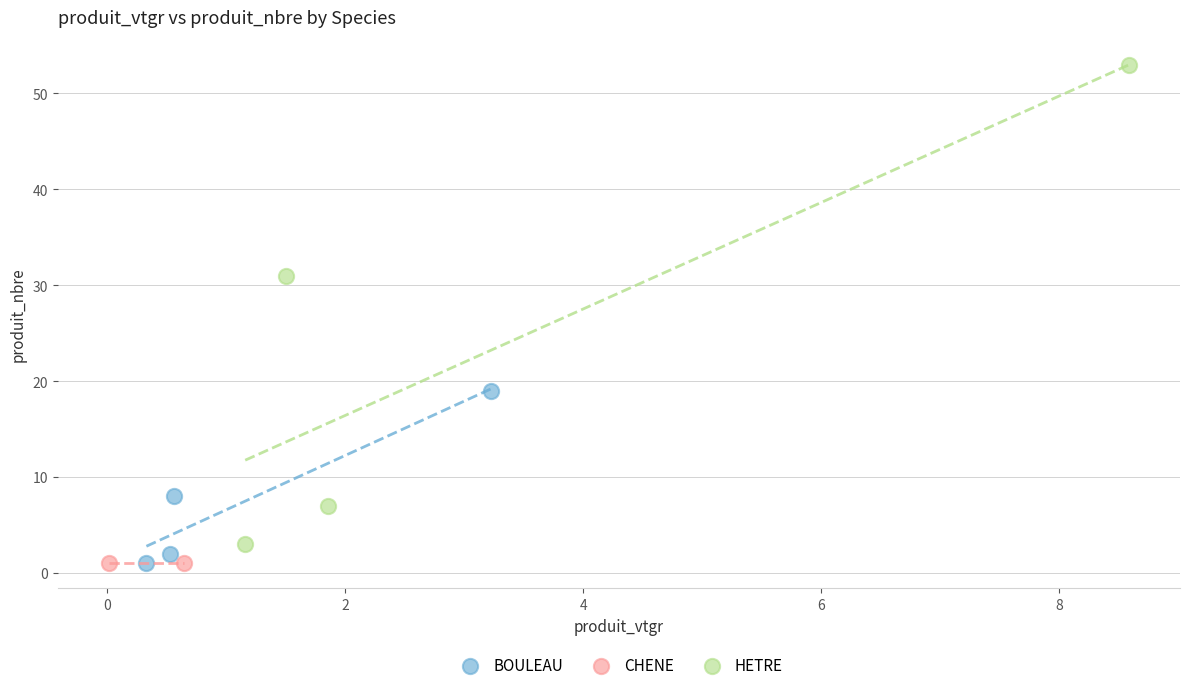

What are all the series names shown in the legend?

BOULEAU, CHENE, HETRE